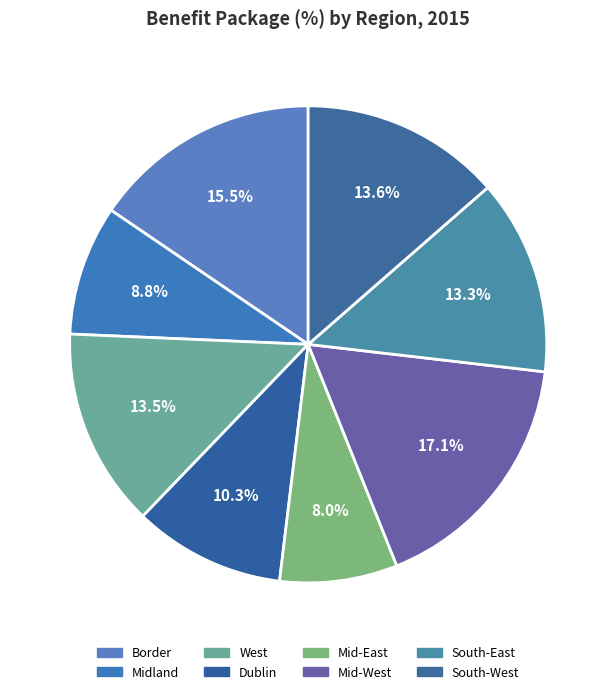

Count the number of slices in the pie.

8